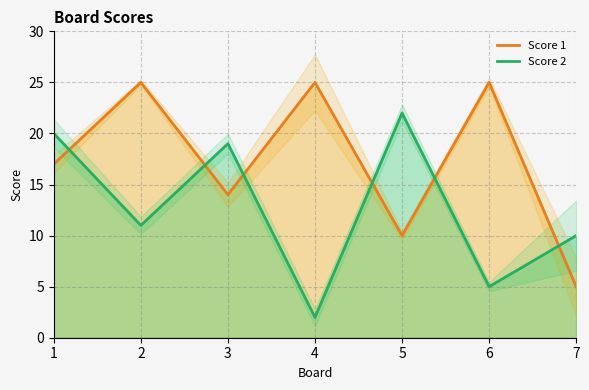

Which series has the widest spread of values?

Score 1